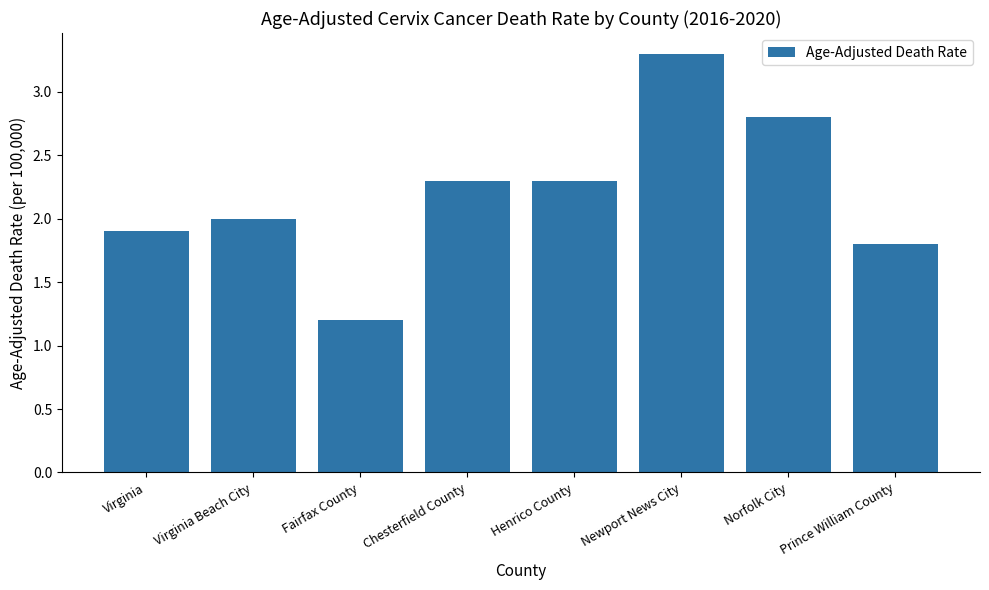

Approximately how many times larger is the value at Virginia Beach City compared to Henrico County?

0.9